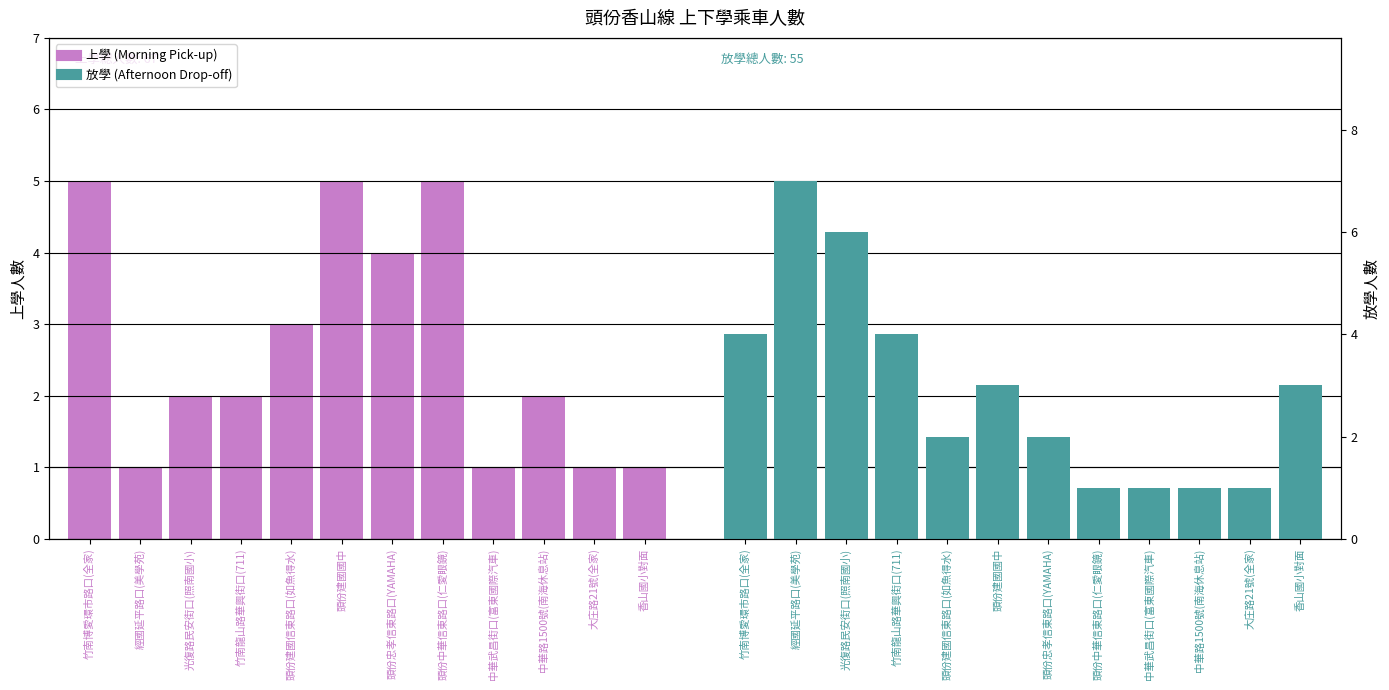

How many series are shown in this chart?

2